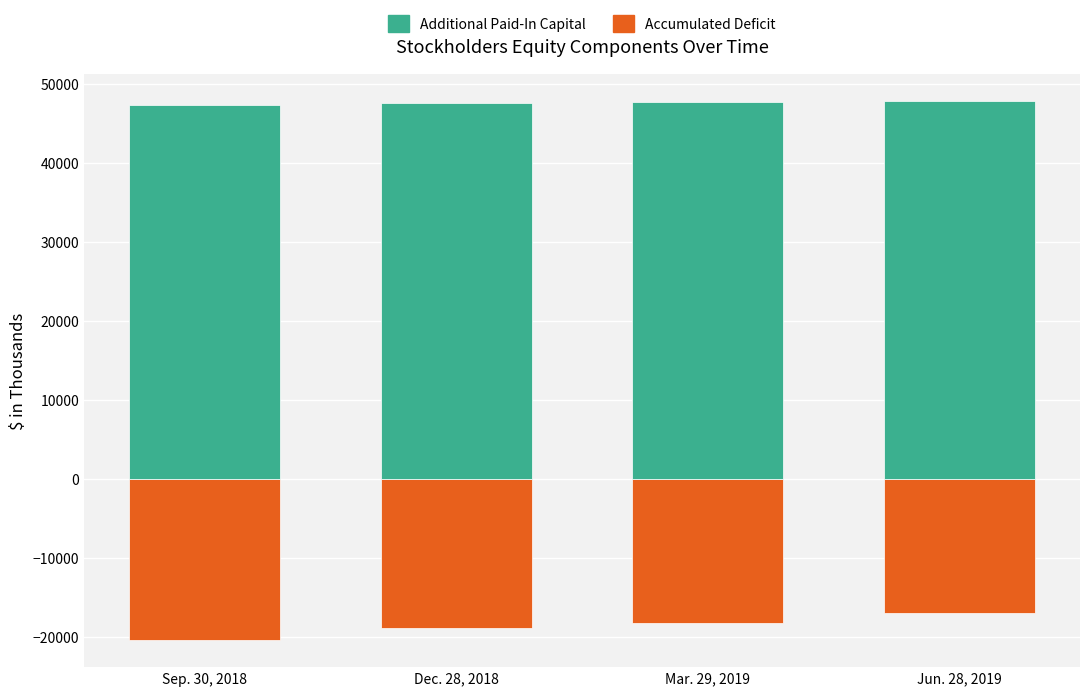

At which category does the chart reach its peak across all series?

Jun. 28, 2019